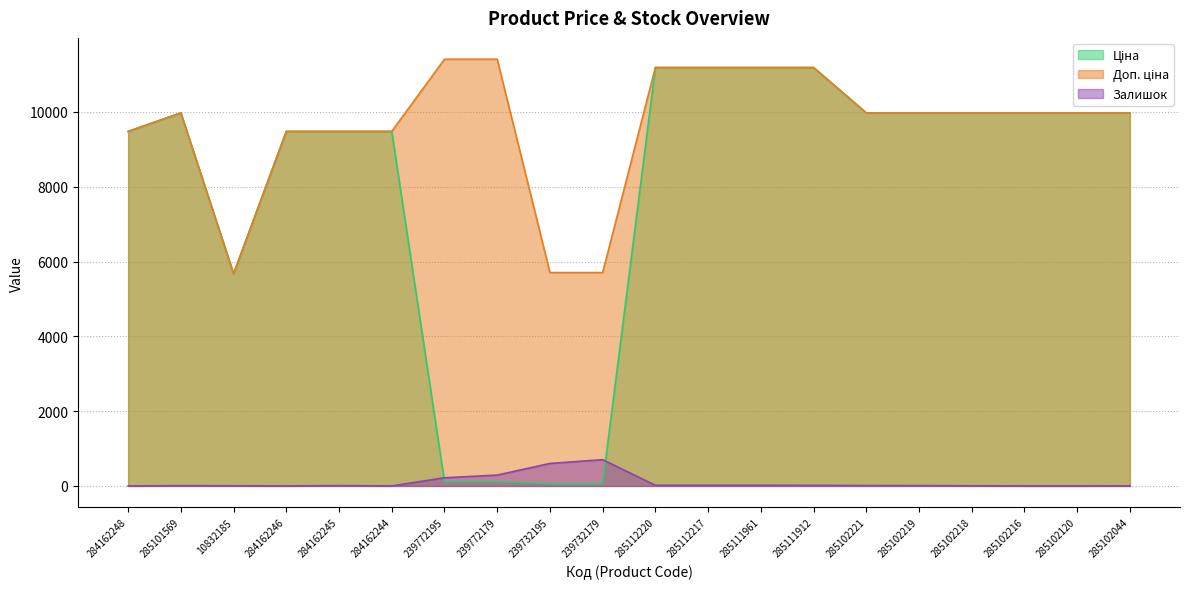

How many lines are shown in the chart?

3